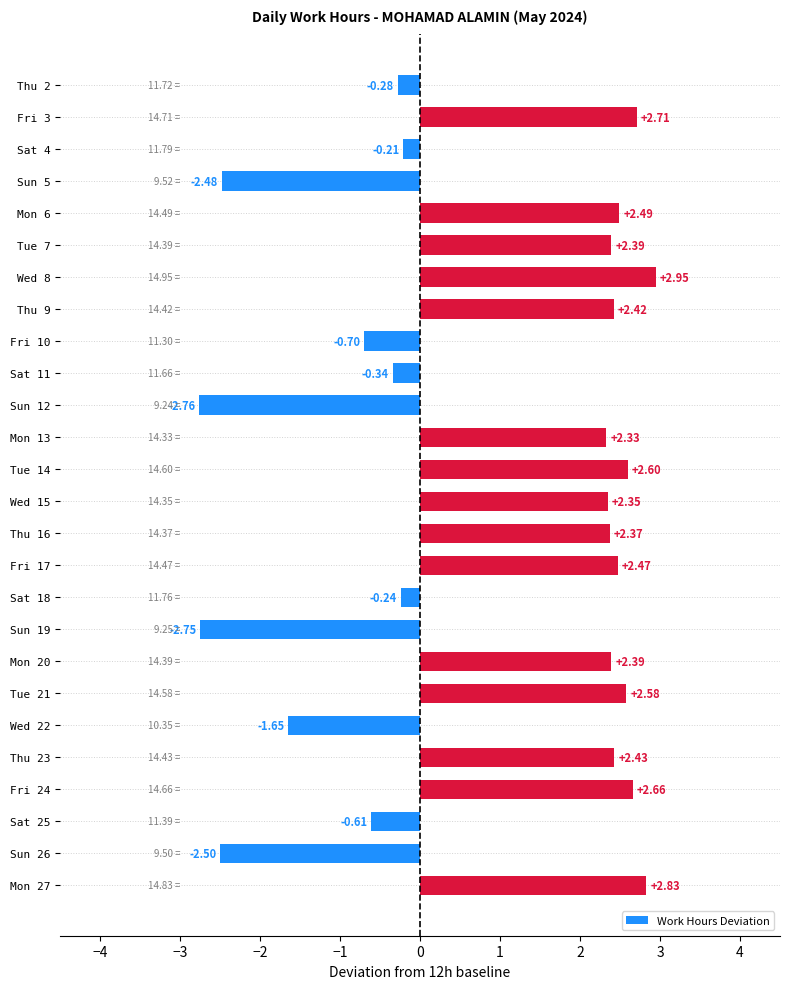

What is the average value?

0.9